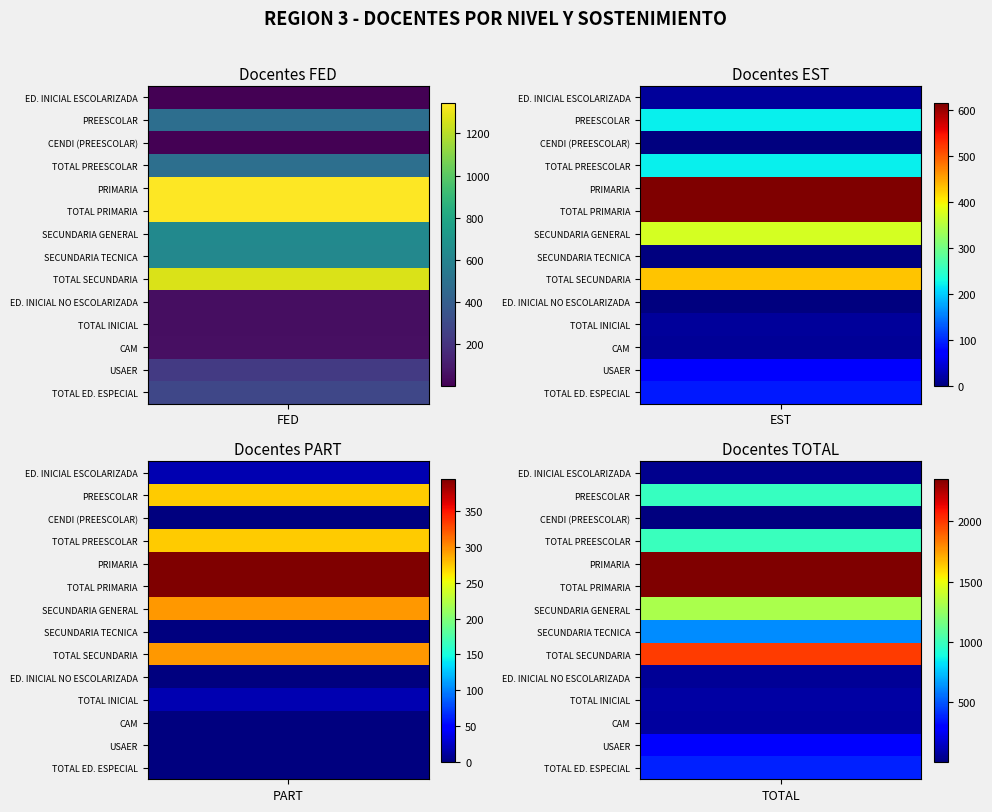

What is the sum of all CAM values?

71